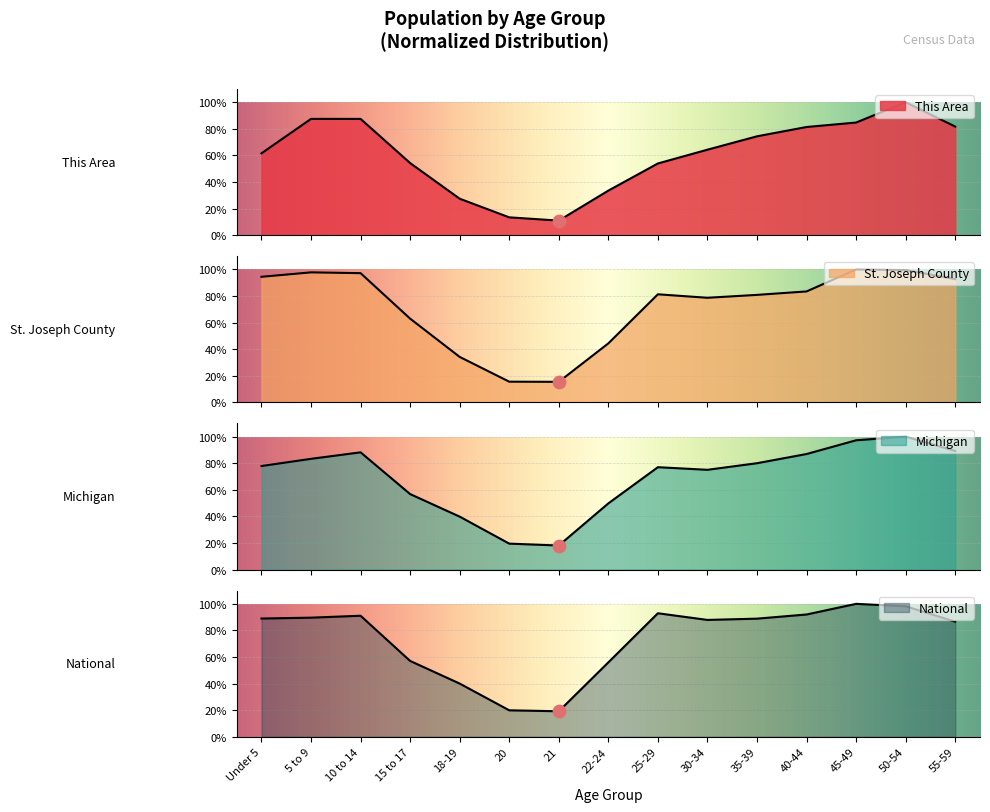

Which series has the largest total across all categories?

National